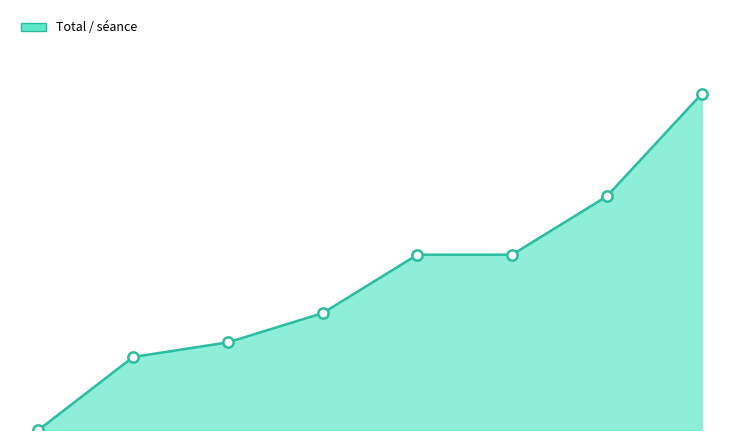

Is this an area chart (filled region under the line)?

Yes